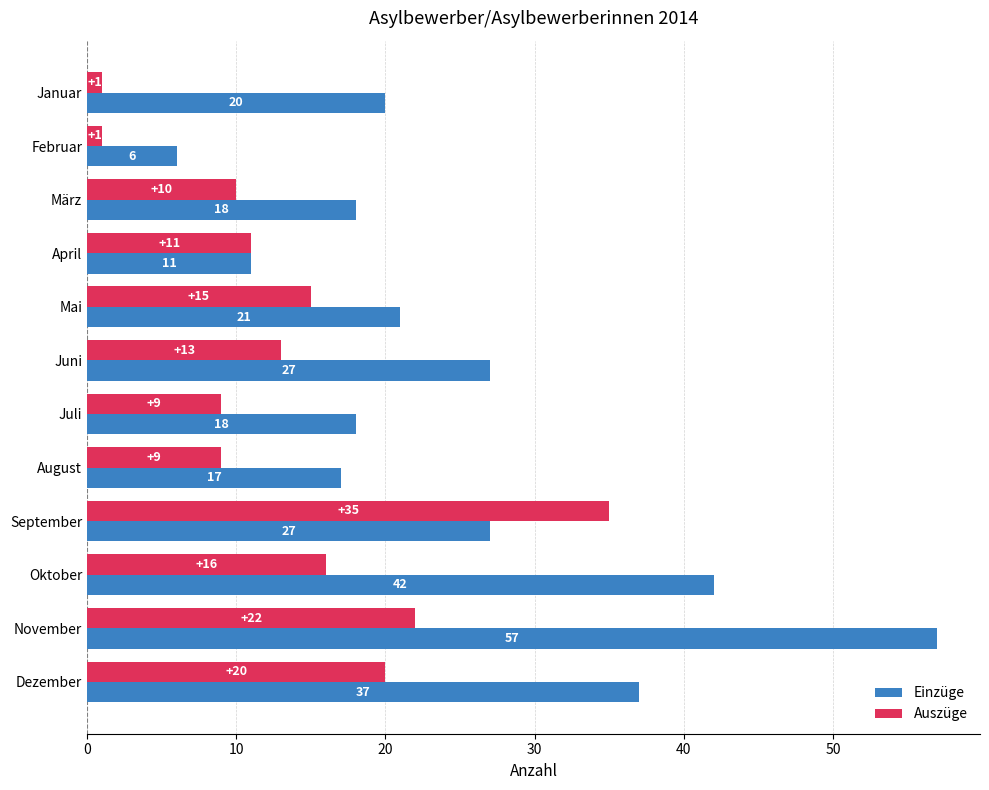

The value of Auszüge at Juli is 6. True or false?

False